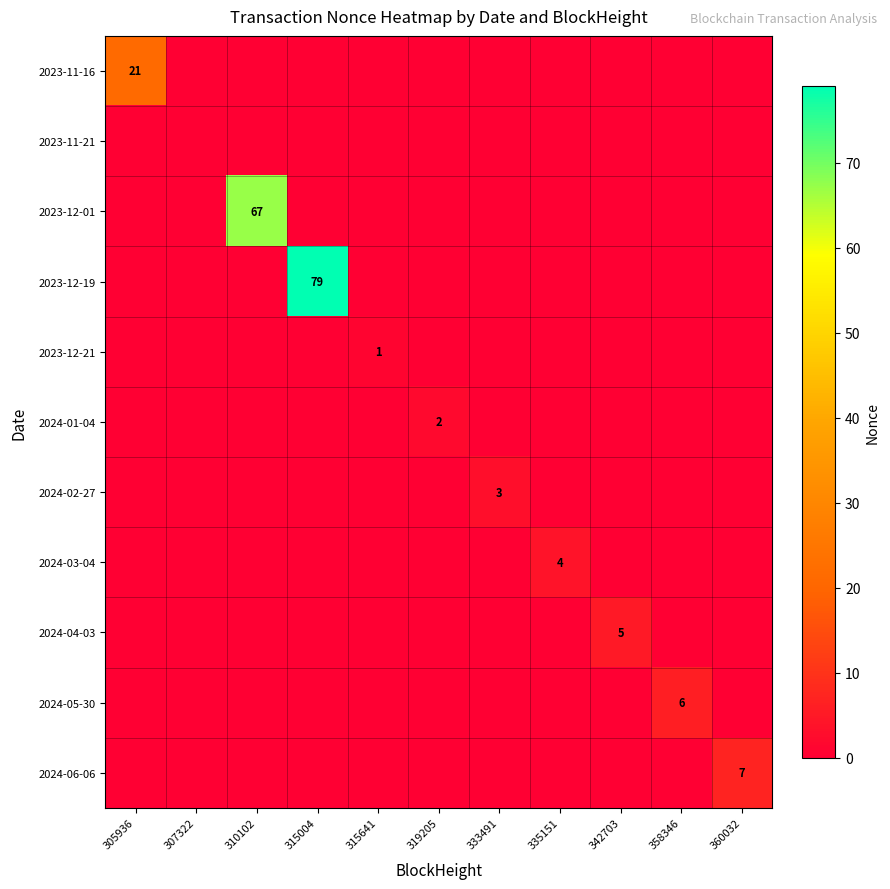

Is it true that 2023-12-19 equals 128 at 315004?

False